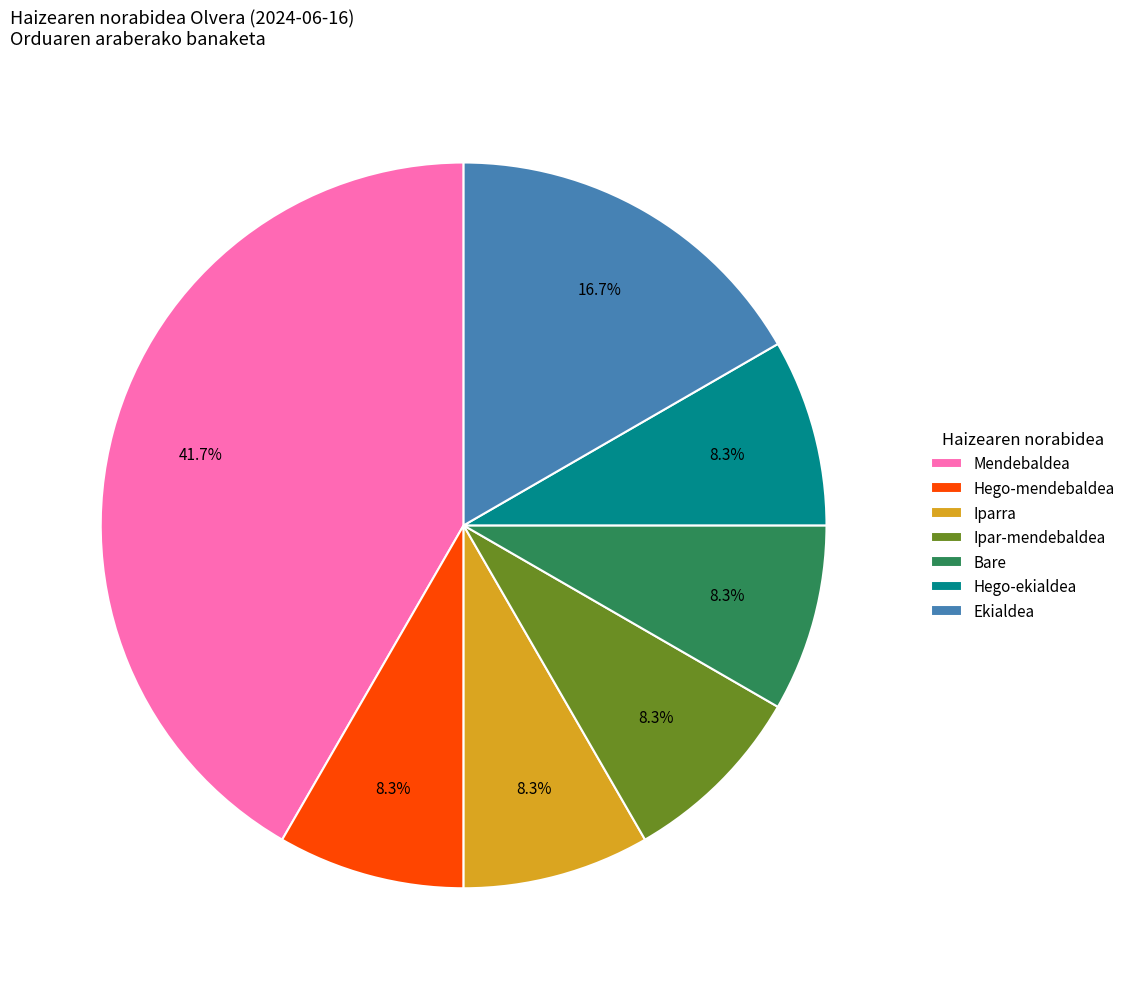

Do Ekialdea and Ipar-mendebaldea together represent more than half of the pie?

No